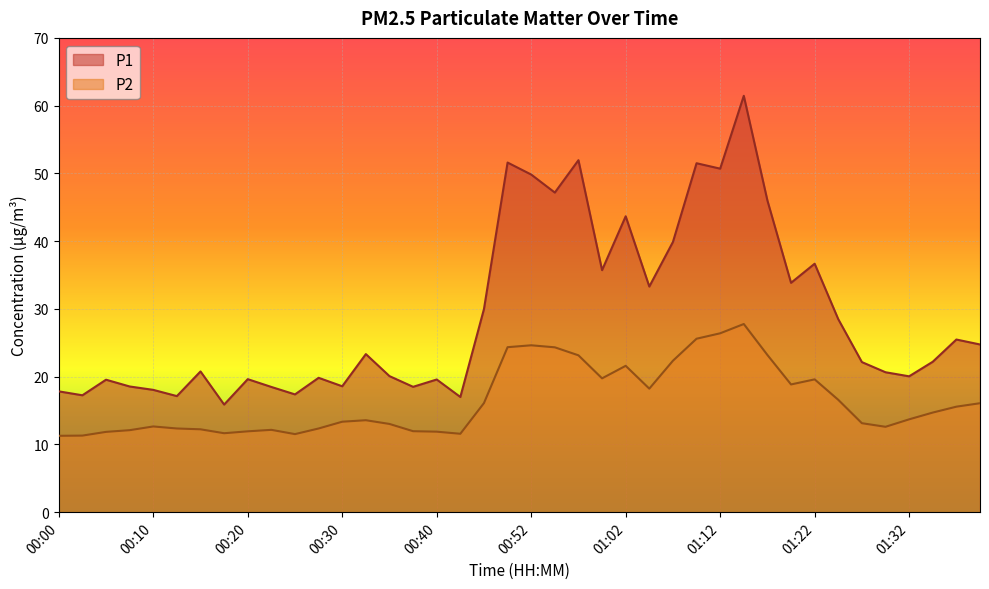

Reading right to left, transcribe all the data shown in this chart.

P1: 24.8	25.5	22.2	20.1	20.6	22.1	28.5	36.7	33.9	46.0	61.5	50.7	51.5	39.9	33.3	43.7	35.7	52.0	47.2	49.8	51.6	30.0	17.0	19.6	18.5	20.1	23.3	18.6	19.8	17.4	18.5	19.6	15.9	20.8	17.1	18.1	18.6	19.6	17.2	17.8
P2: 16.1	15.6	14.7	13.7	12.6	13.1	16.6	19.6	18.9	23.2	27.8	26.4	25.6	22.4	18.2	21.6	19.8	23.1	24.3	24.6	24.4	16.1	11.6	11.9	11.9	13.0	13.6	13.3	12.3	11.5	12.2	11.9	11.7	12.2	12.3	12.7	12.1	11.8	11.3	11.3